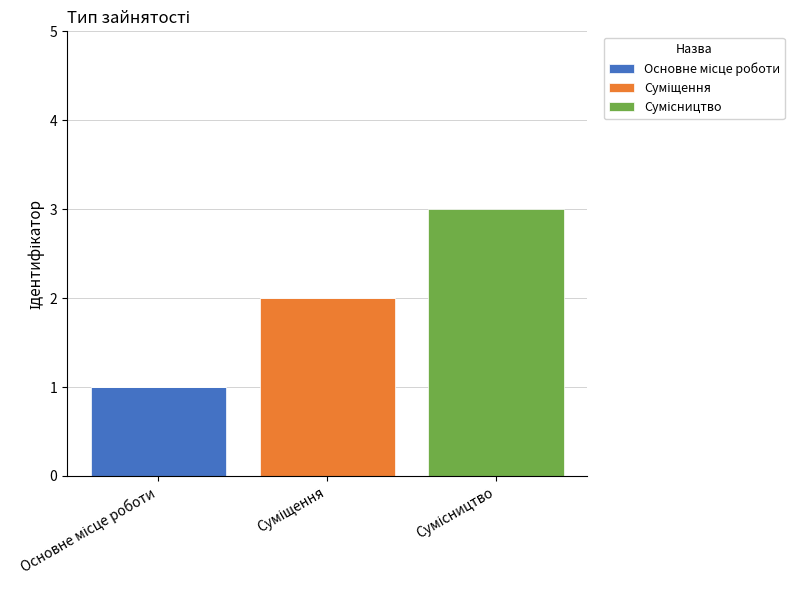

Rank the series at Сумісництво from lowest to highest value.

Основне місце роботи, Суміщення, Сумісництво